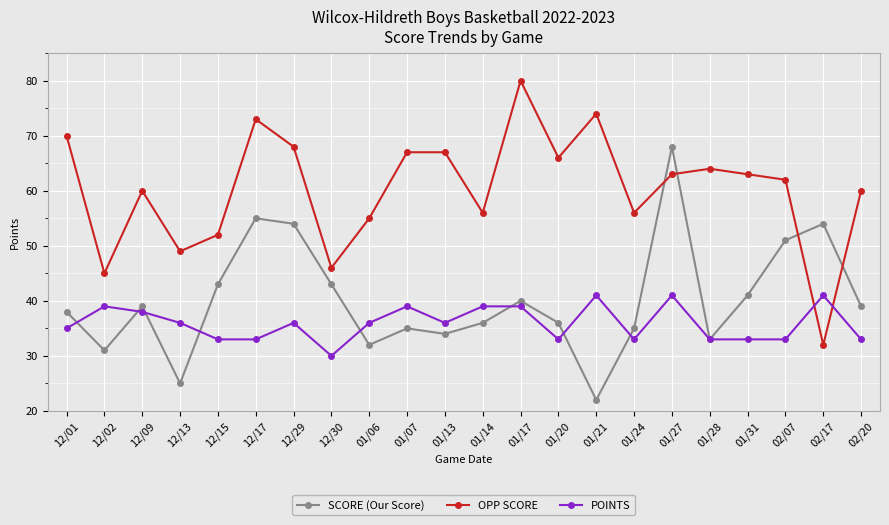

At which category is the sum across all series the highest?

01/27